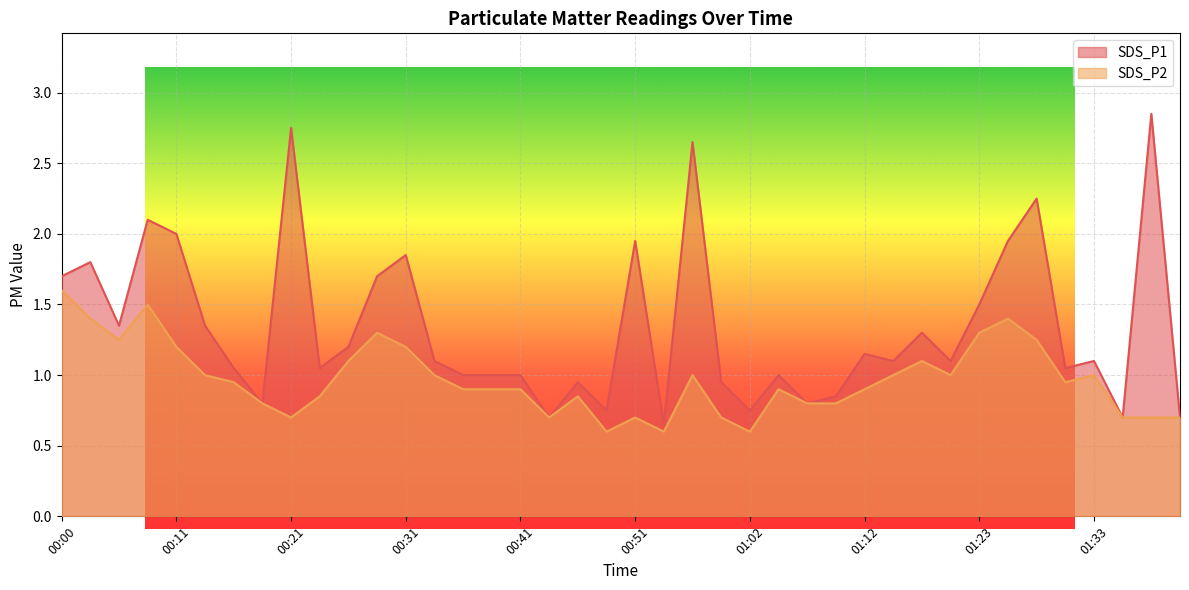

Where is the first local minimum for SDS_P1?

00:05